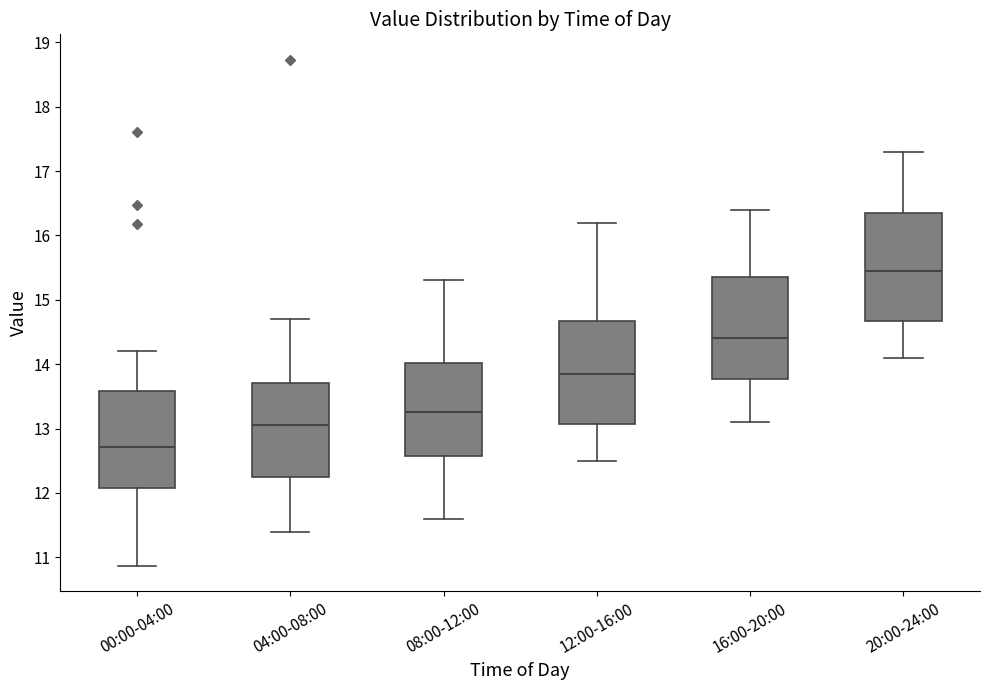

Where does the median line of the box for 20:00-24:00 sit on the y-axis? The values are not printed on the chart, so give them approximately, as read against the axis.

15.5